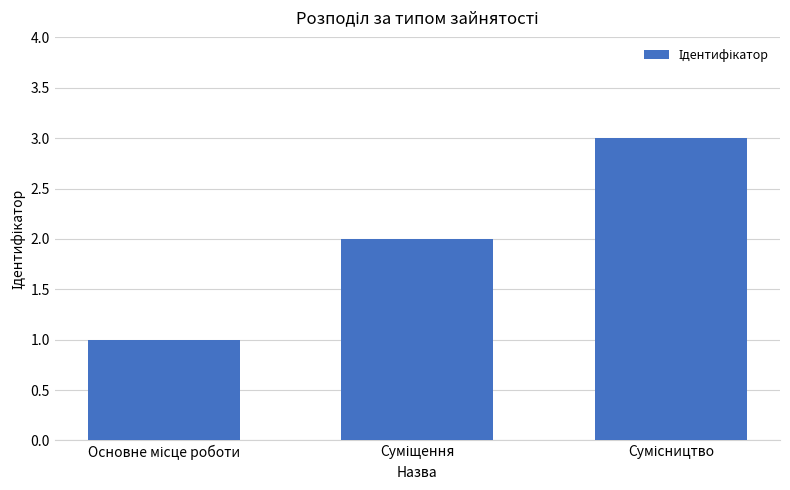

What is the smallest value displayed?

1